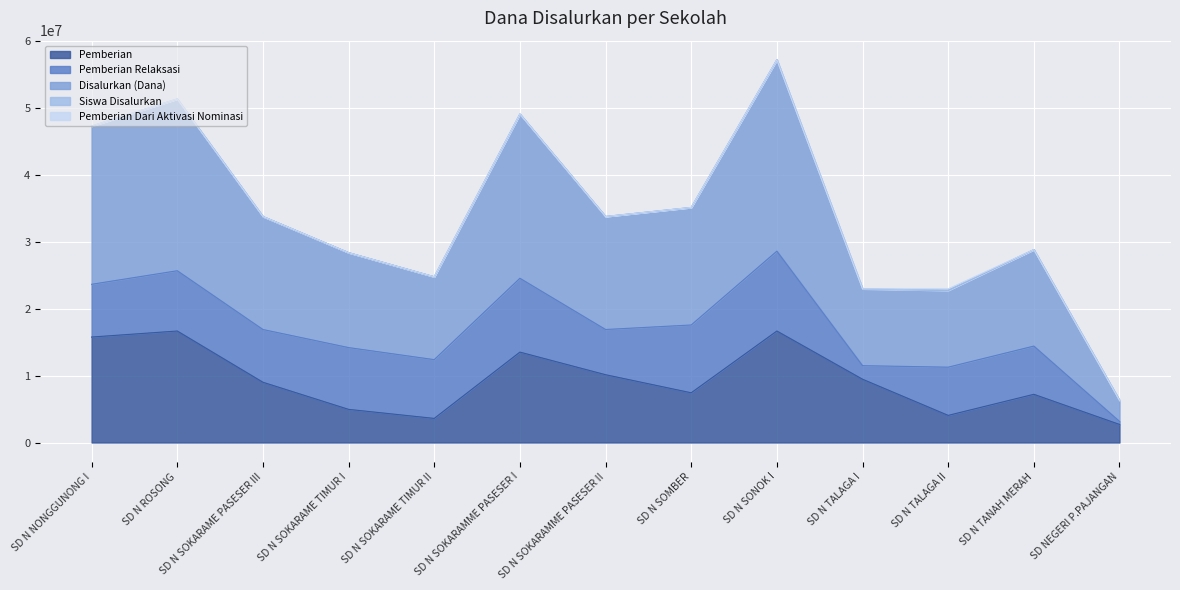

What is the total value across all series at SD N SOKARAME PASESER III?

33750046